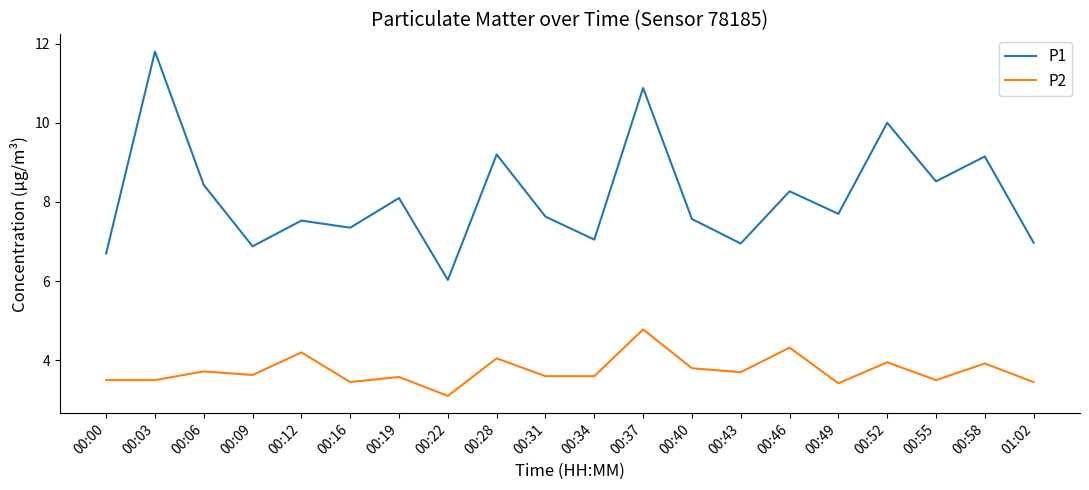

How many categories are shown in the chart?

20